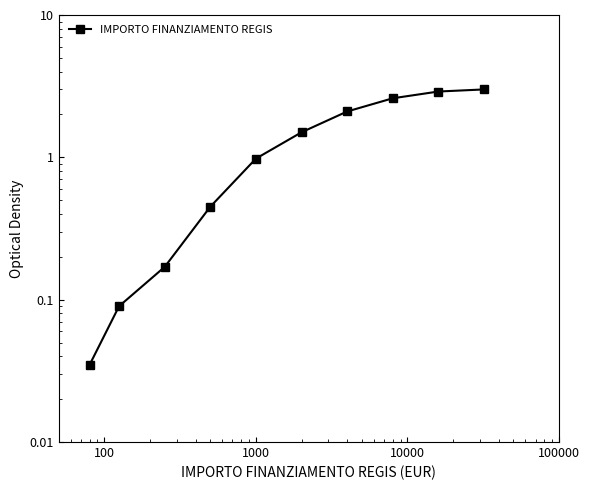

Count the number of values greater than 1.

5